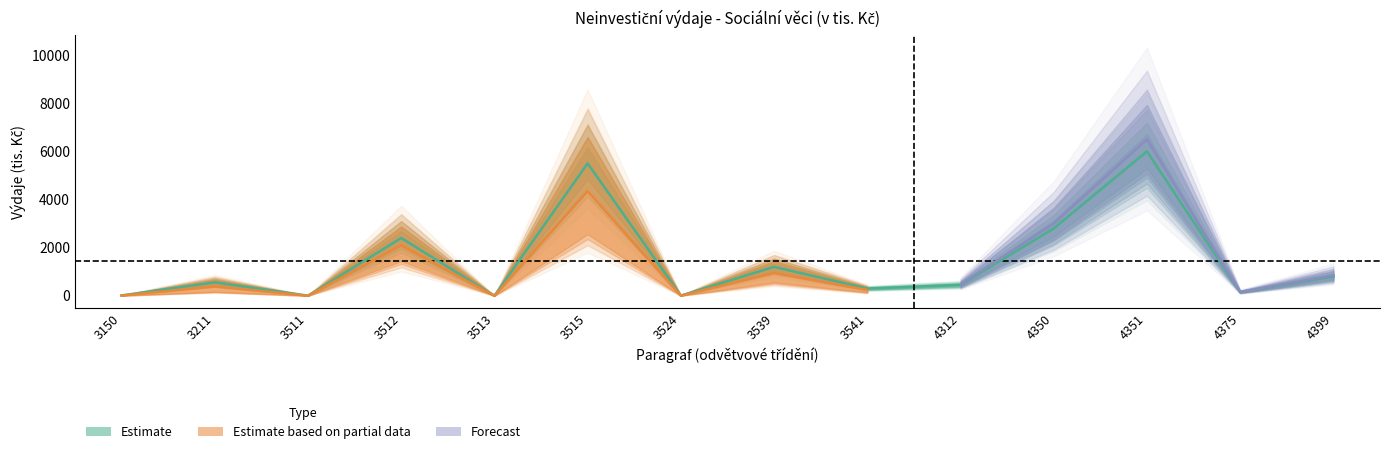

What is the value of the RU 2017 point at the 4th from the left?

2400